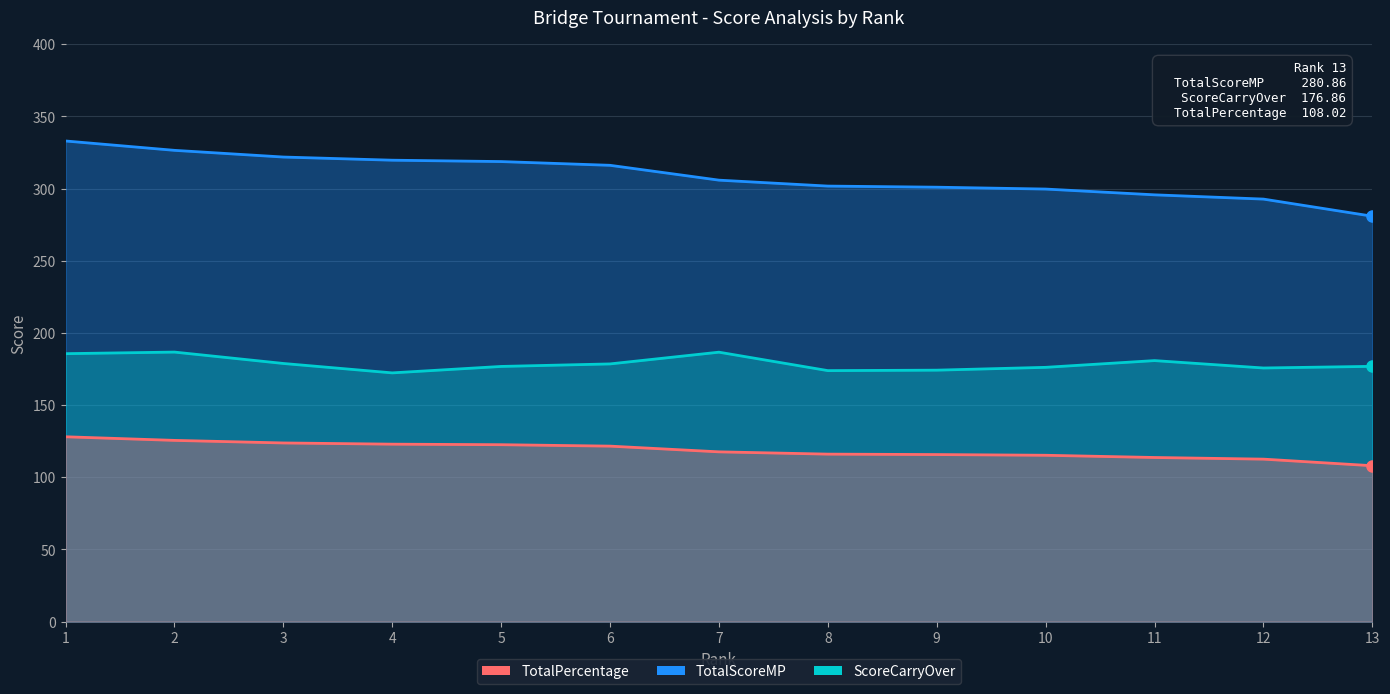

True or false: ScoreCarryOver and TotalScoreMP cross at least once.

False